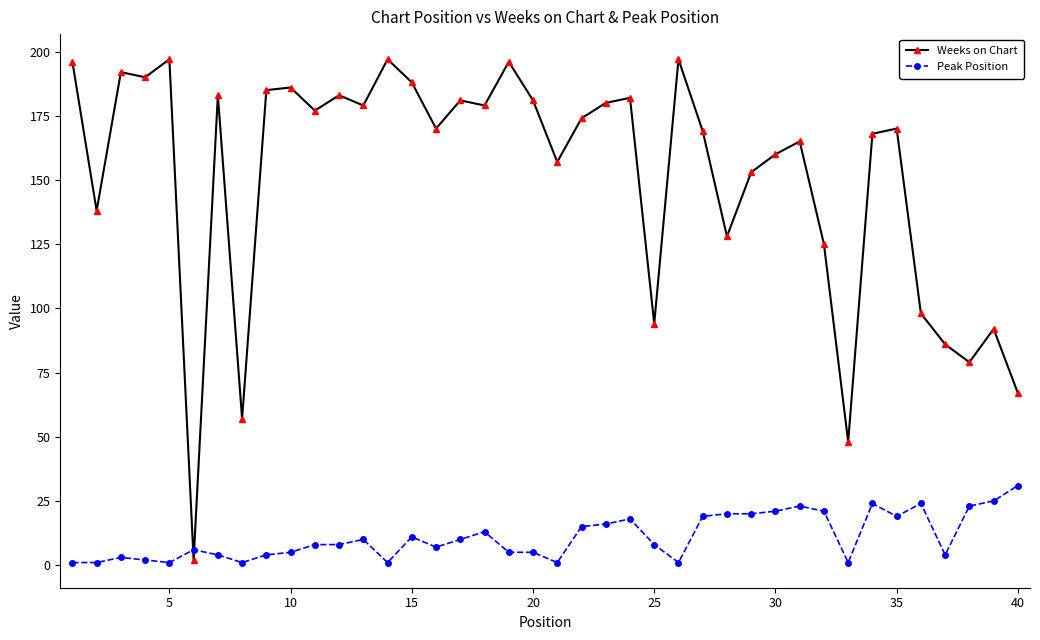

What is the greatest value displayed?

197